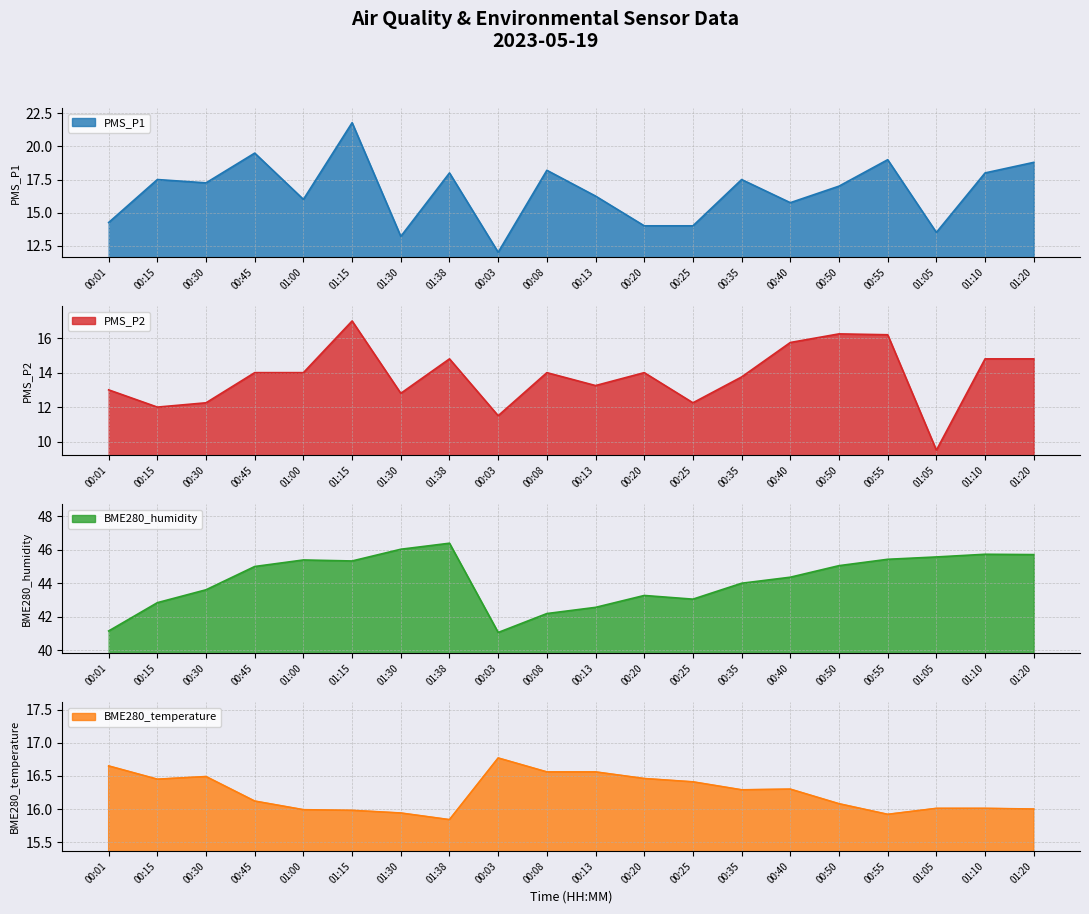

The value of PMS_P2 at 00:08 is 4.6. True or false?

False